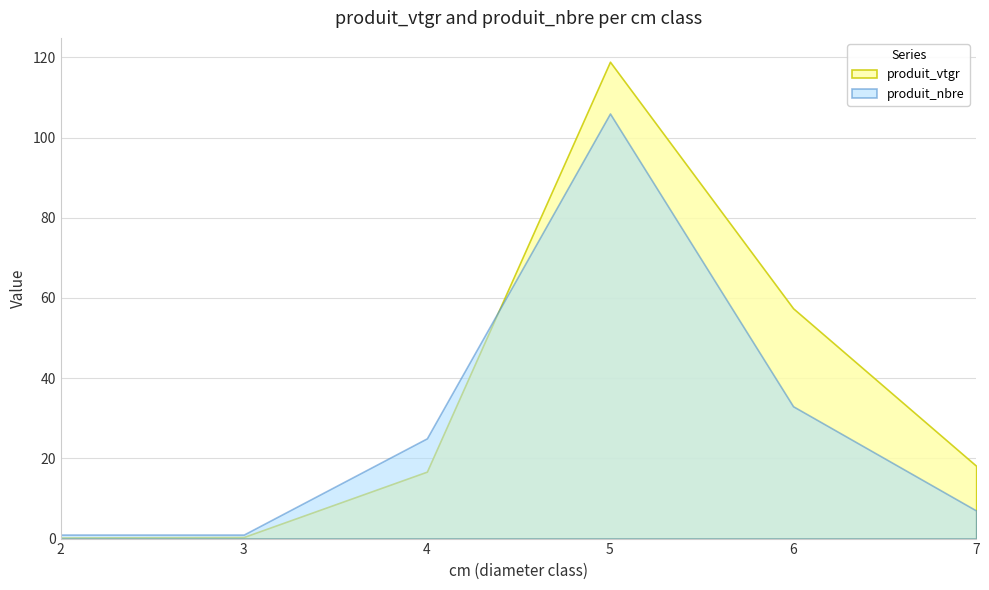

List the series in order of their peak value, lowest first.

produit_nbre, produit_vtgr